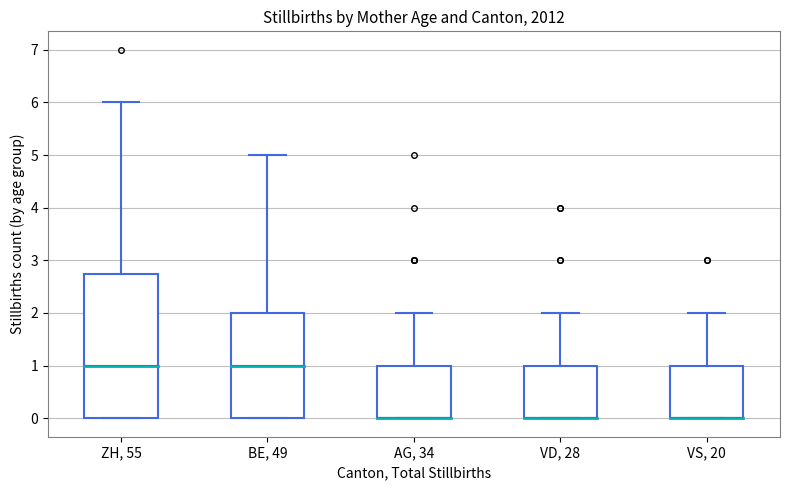

Comparing the boxes themselves (not the whiskers), which one is the tallest?

ZH, 55